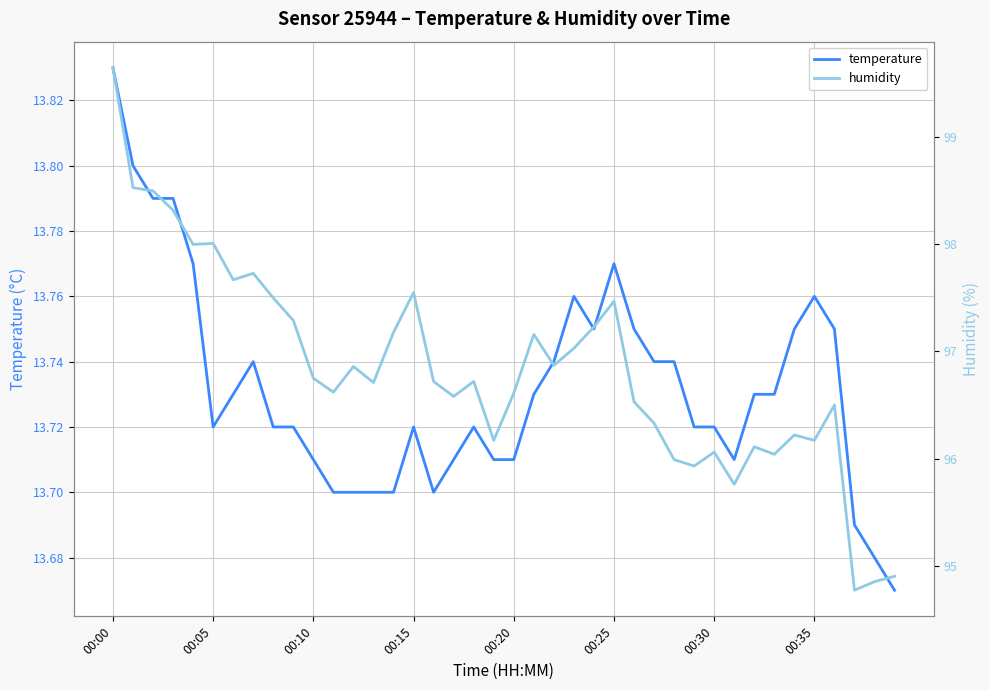

What is the value of the temperature point at the 14th from the left?

13.7